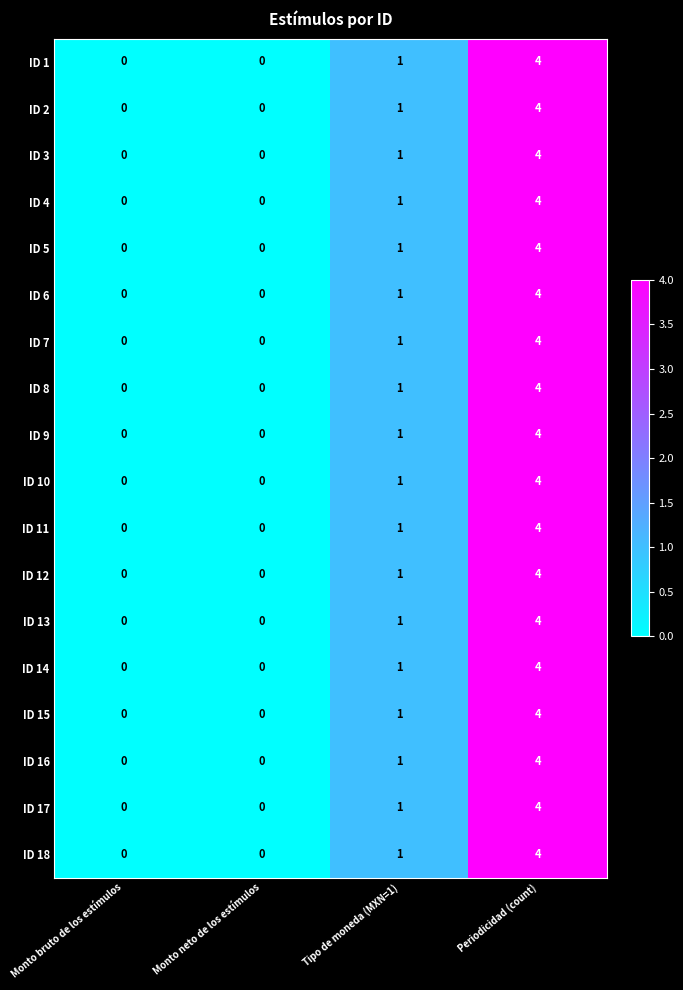

Is it true that ID 7 equals 2 at Monto neto de los estímulos?

False